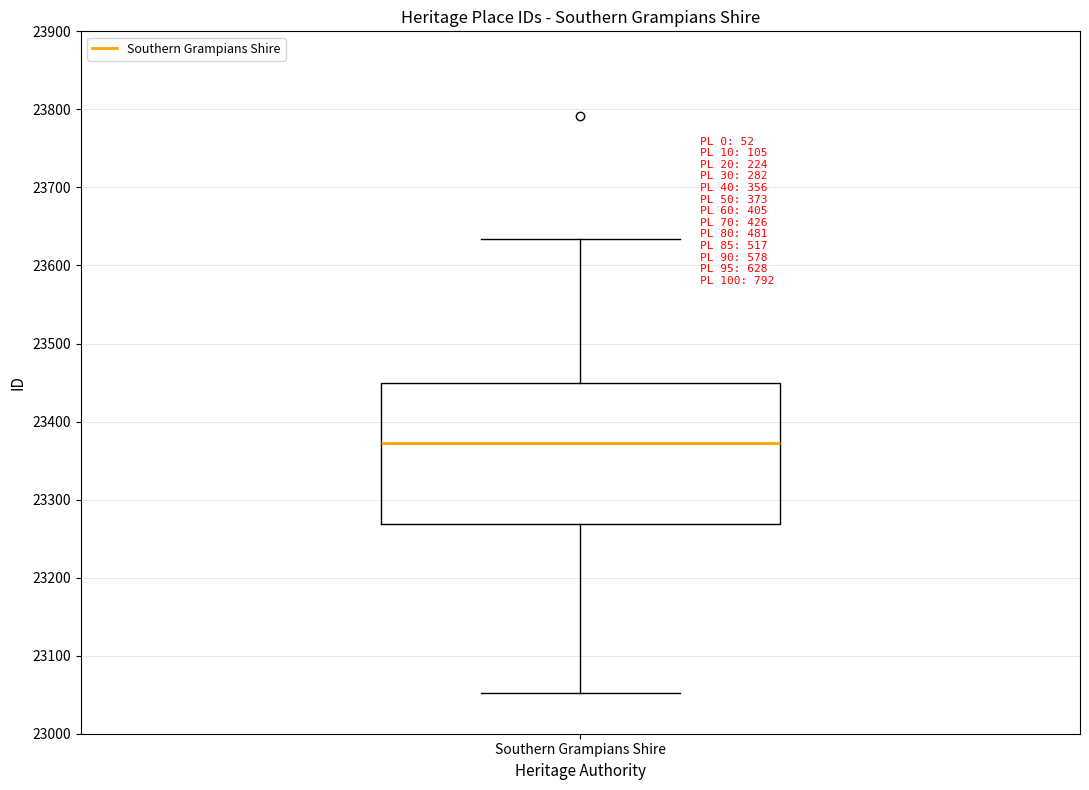

Transcribe this box plot: give where the median line is, the range the box spans, and where the two whiskers end, as read against the y-axis. The values are not printed on the chart, so give them approximately, as read against the axis.

median 23370, box 23270 to 23450, whiskers 23050 to 23630